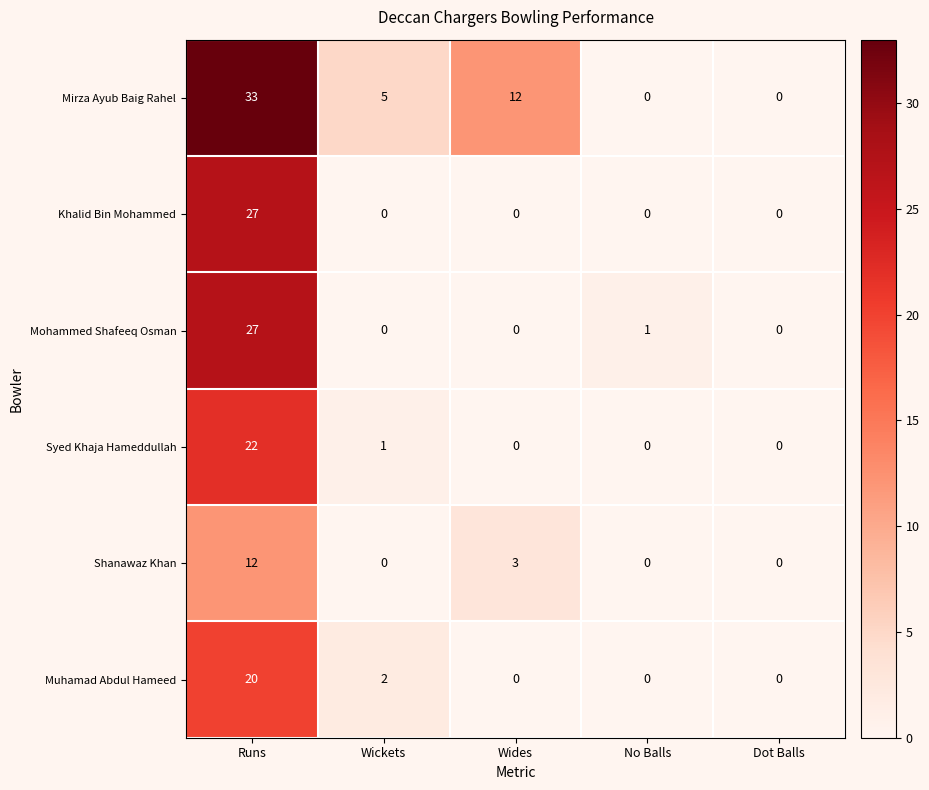

Is the value of Muhamad Abdul Hameed at Wides greater than the value of Mirza Ayub Baig Rahel at Wickets?

No